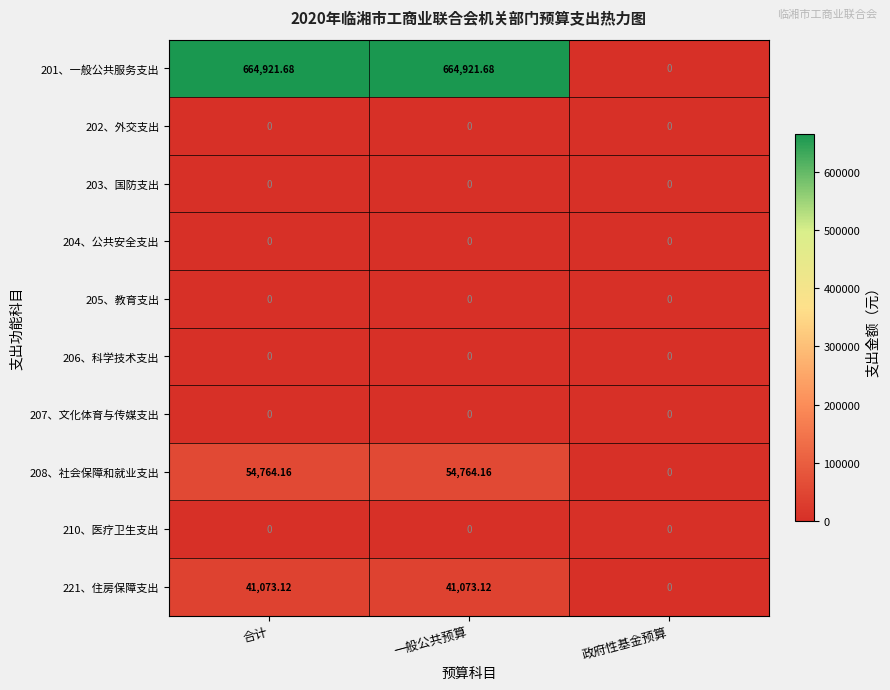

Is the value of 204、公共安全支出 at 政府性基金预算 greater than the value of 208、社会保障和就业支出 at 一般公共预算?

No